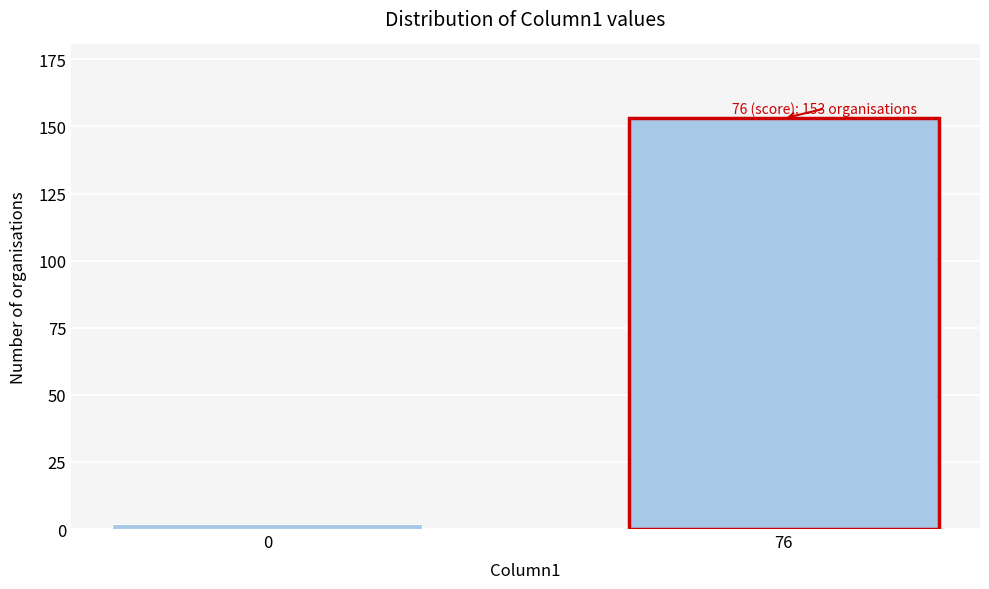

Reading left to right, extract all data points from this chart.

2	153